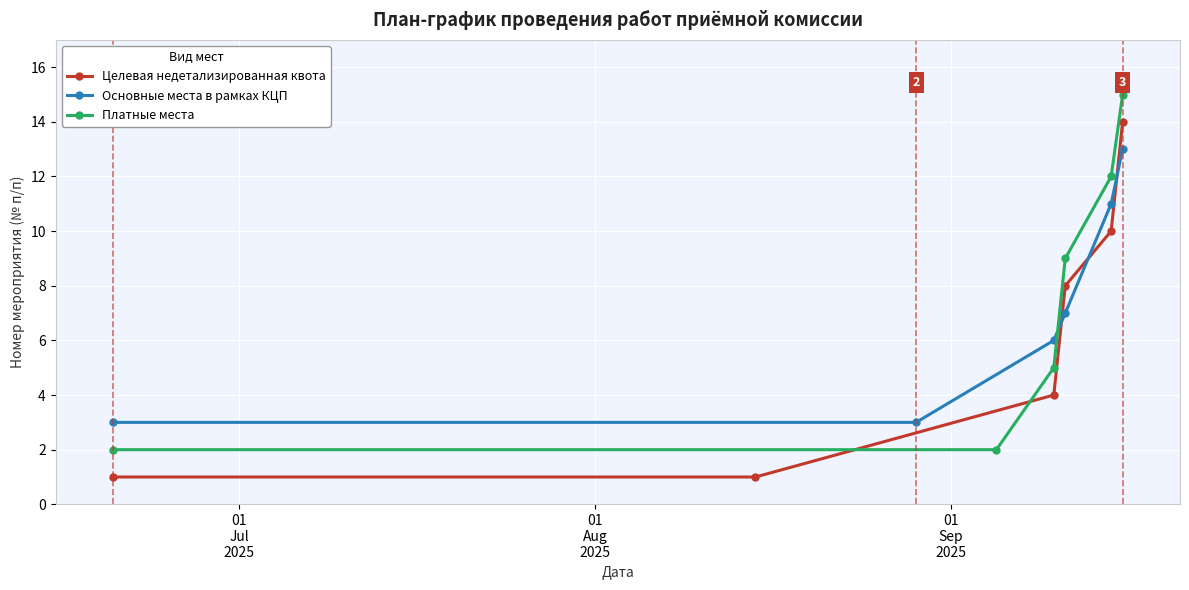

True or false: Целевая недетализированная квота has more than 2 interior local peaks.

False